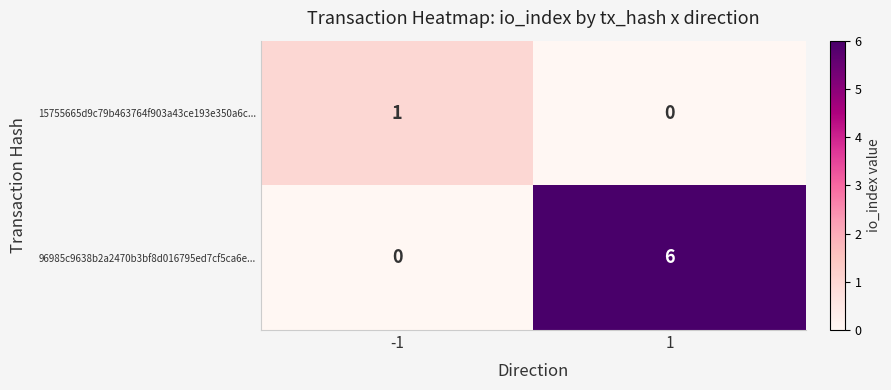

List the series in order of their peak value, lowest first.

15755665d9c79b463764f903a43ce193e350a6c..., 96985c9638b2a2470b3bf8d016795ed7cf5ca6e...